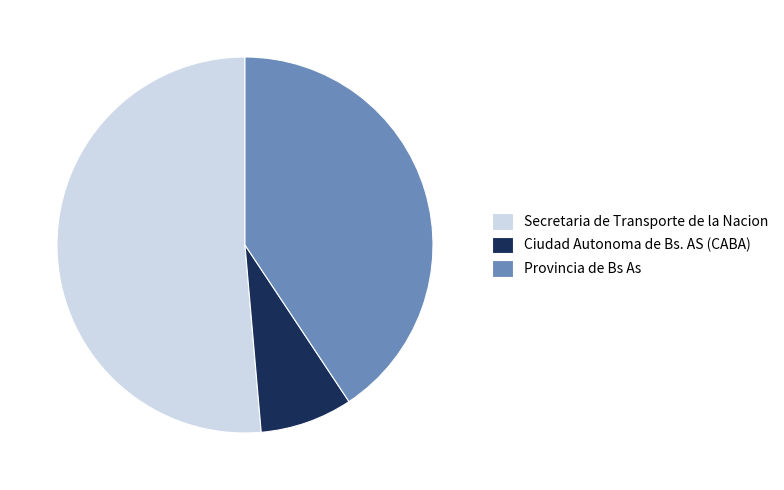

Is the sum of Secretaria de Transporte de la Nacion and Provincia de Bs As greater than half?

Yes